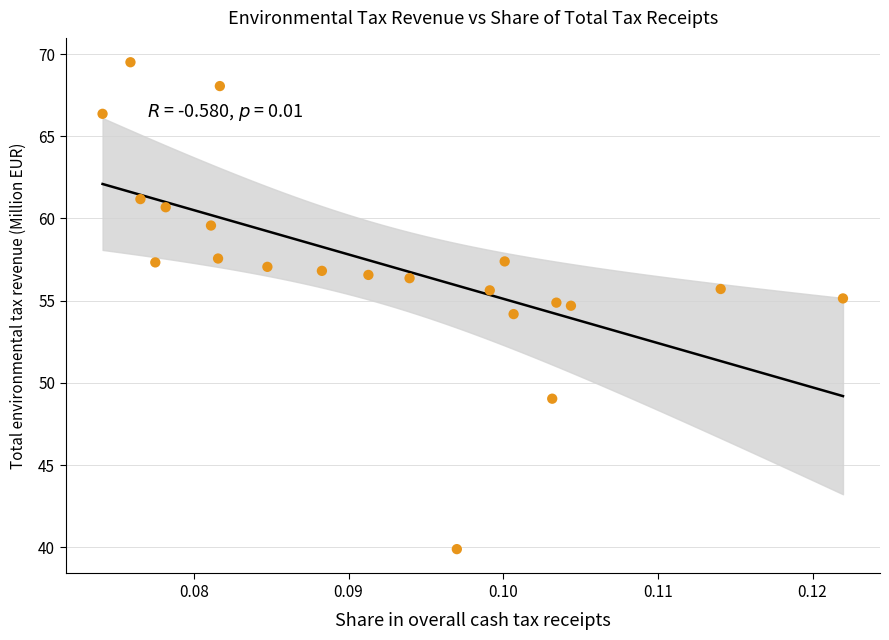

What is the range of Y values (max minus min)?

29.6